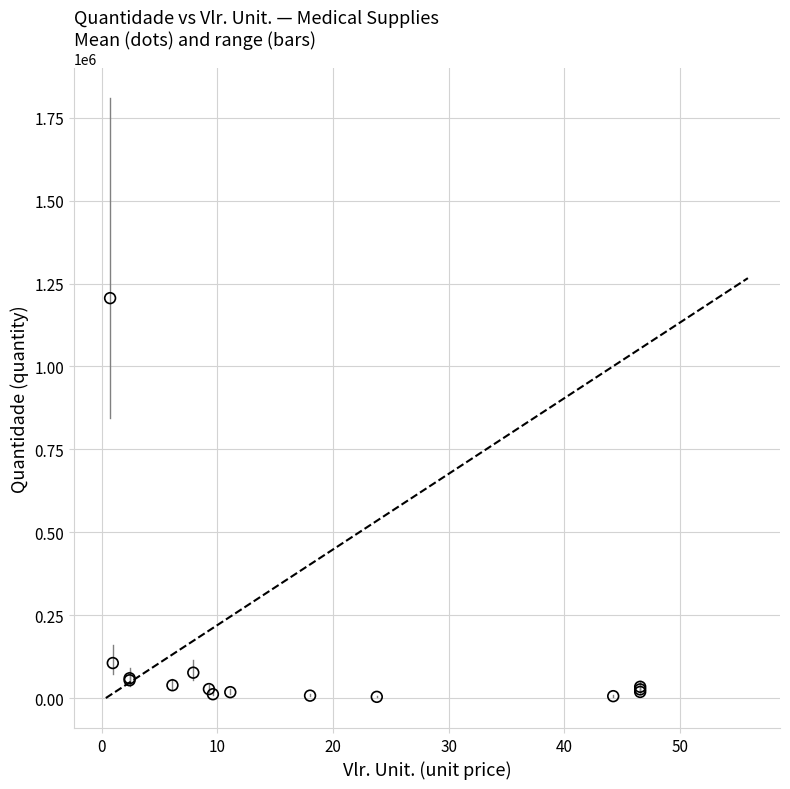

What Y value in the scatter plot is closest to 605011?

105900